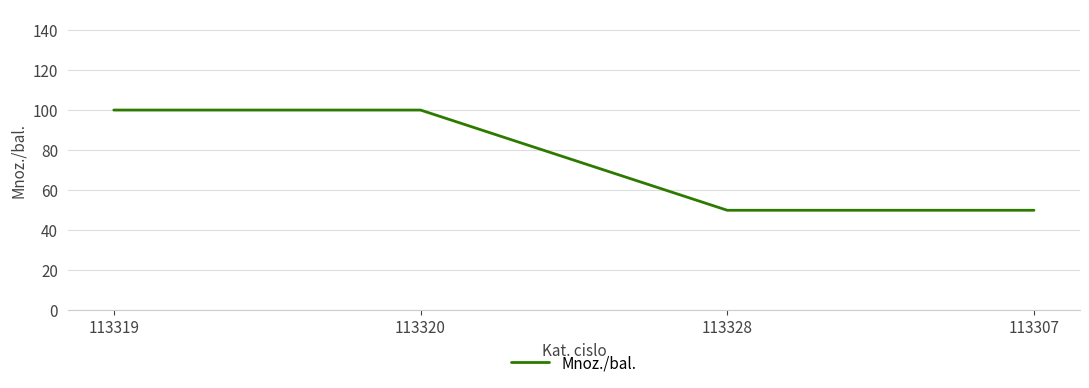

Reading left to right, list all the values displayed in this chart.

100	100	50	50